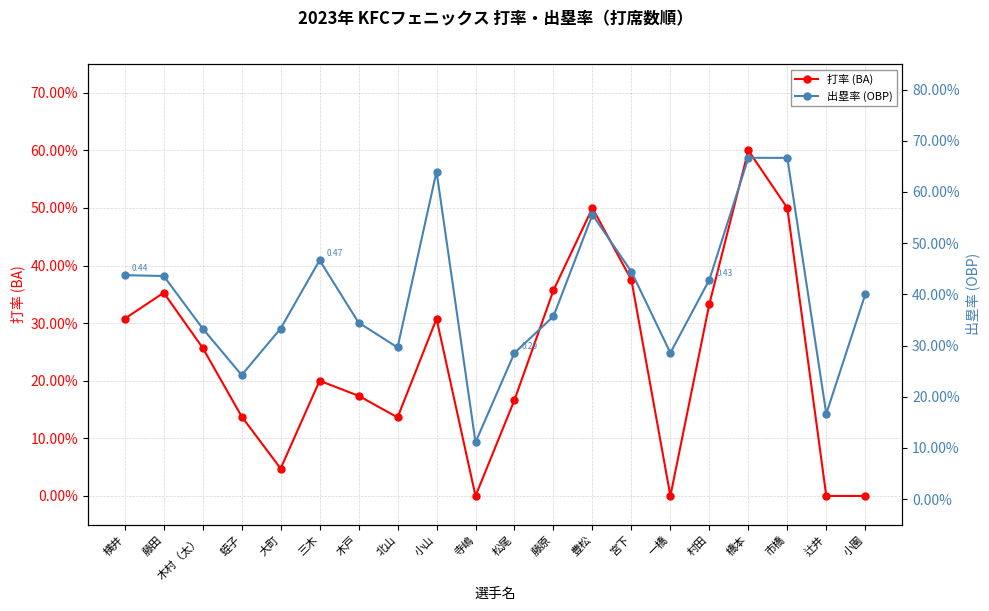

List the series in order of their overall mean, highest first.

出塁率 (OBP), 打率 (BA)